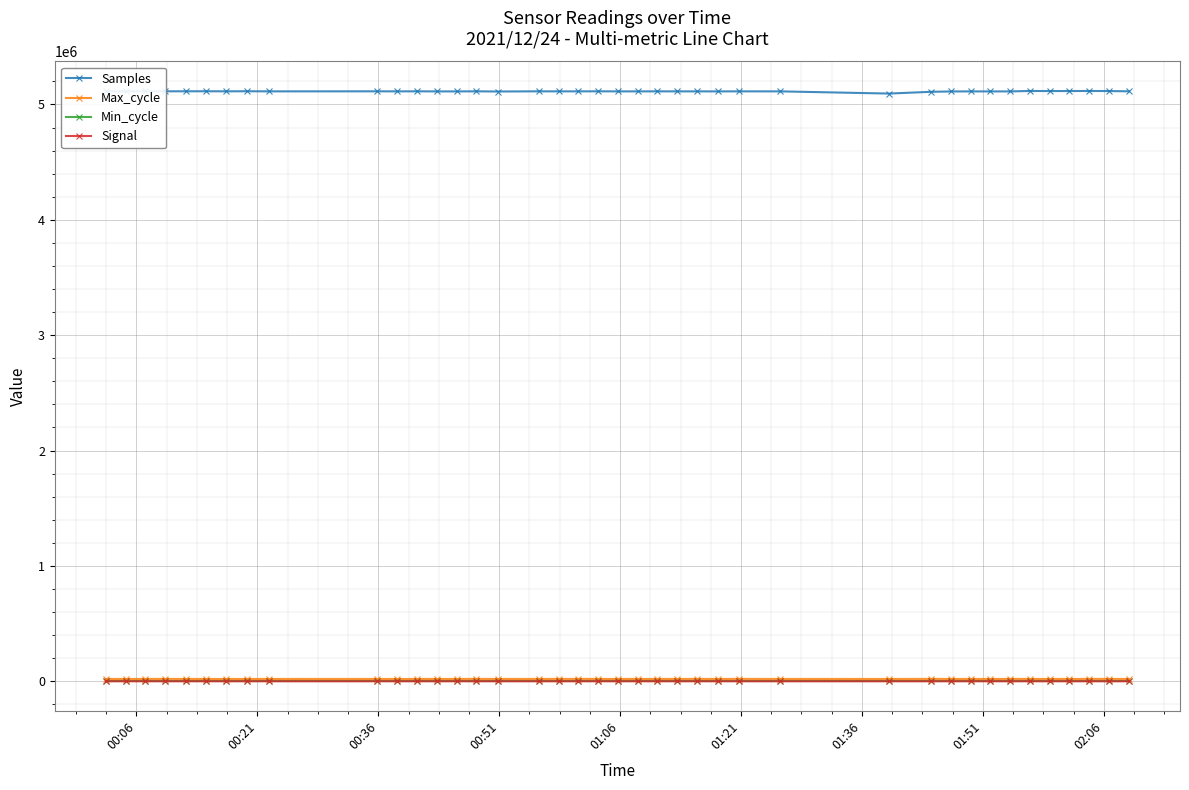

At how many categories does at least one series exceed 3355298?

40